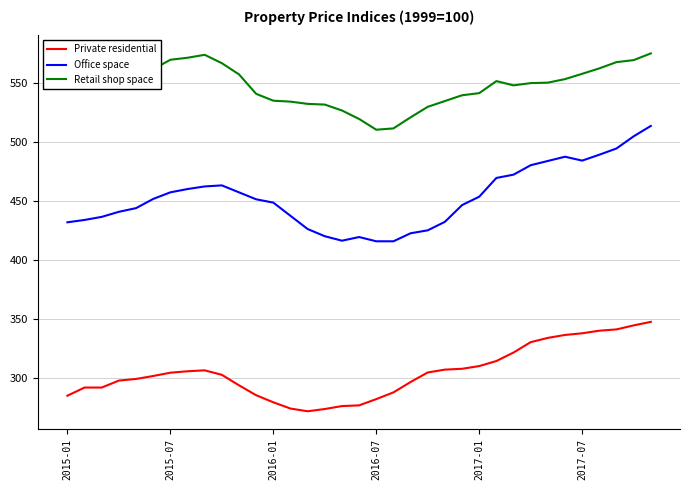

List the series in order of their overall mean, highest first.

Retail shop space, Office space, Private residential